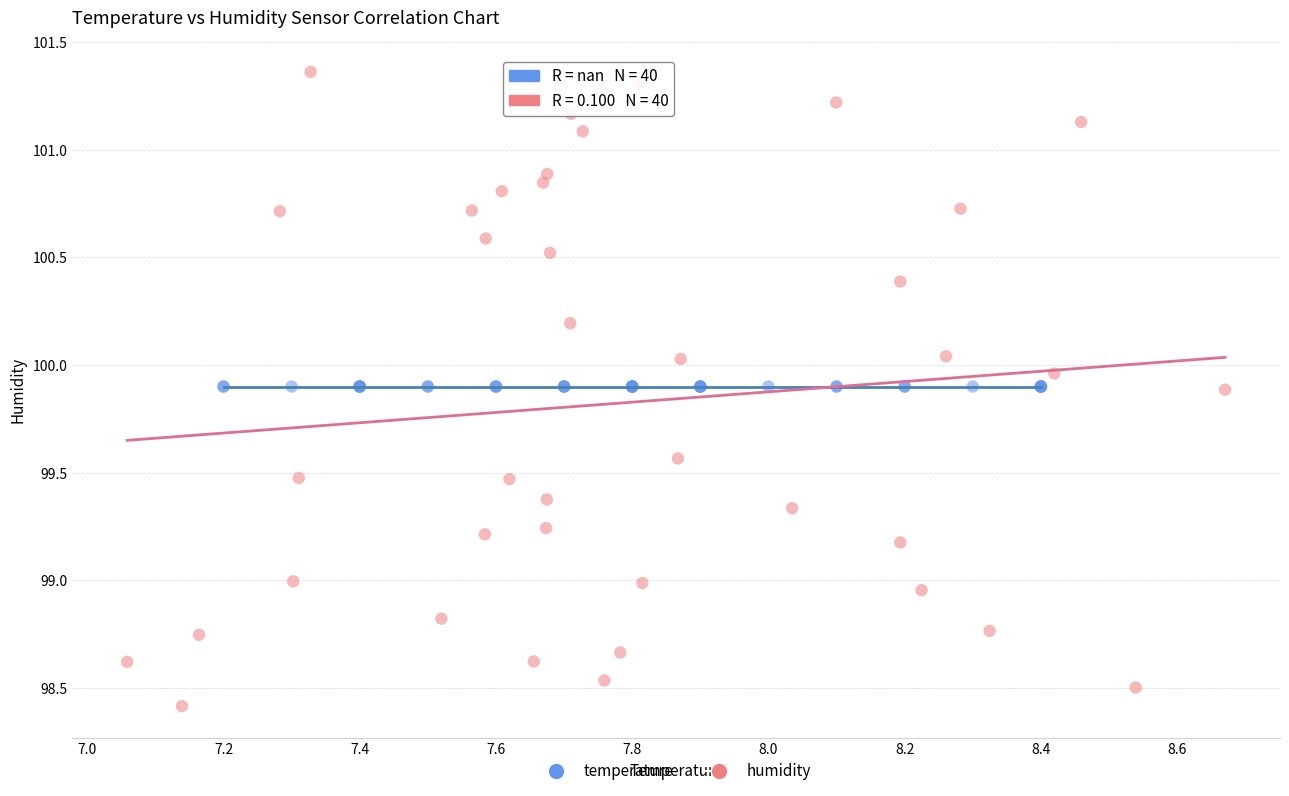

Which series contains the lowest Y value?

humidity